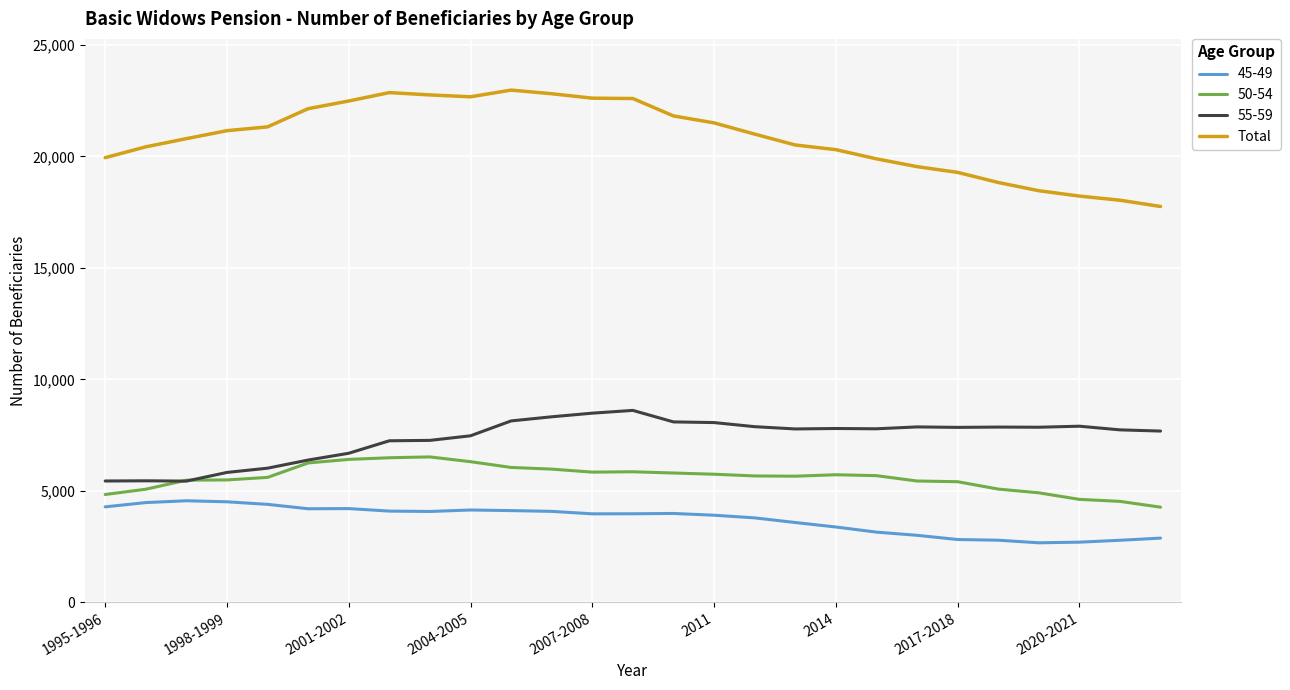

True or false: Total and 50-54 intersect in this chart.

False